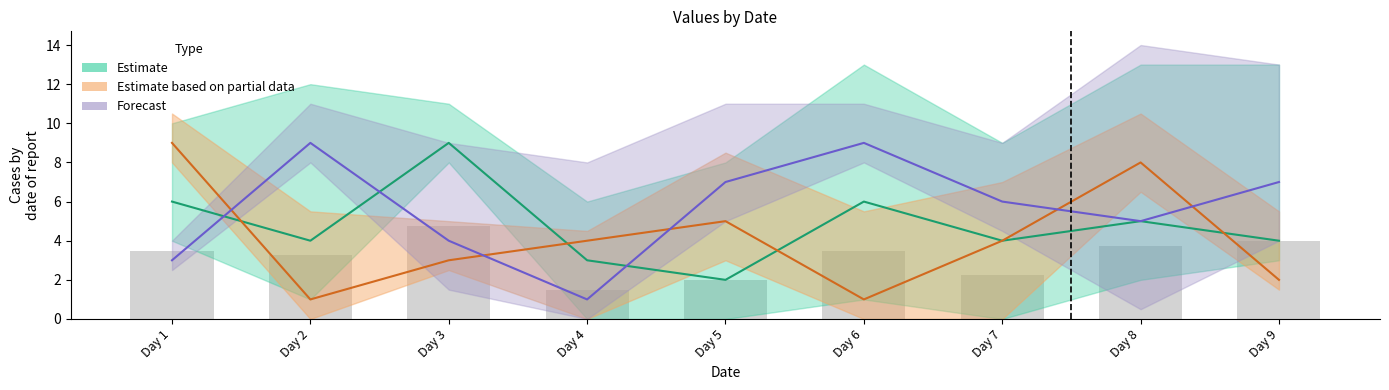

At which category is the sum across all series the highest?

Day 1